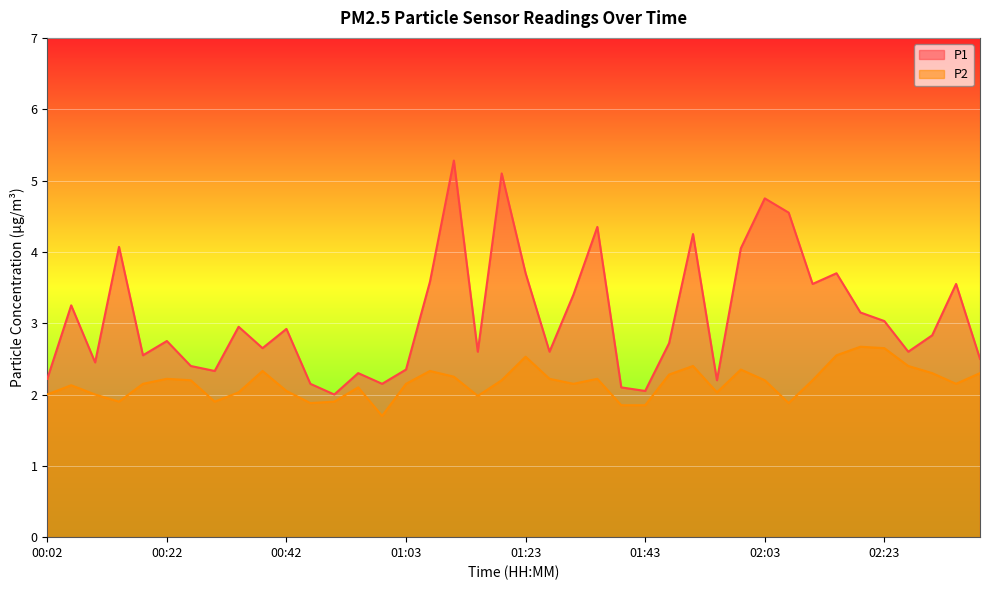

The P2 series shows 3.2 at 02:32. True or false?

False